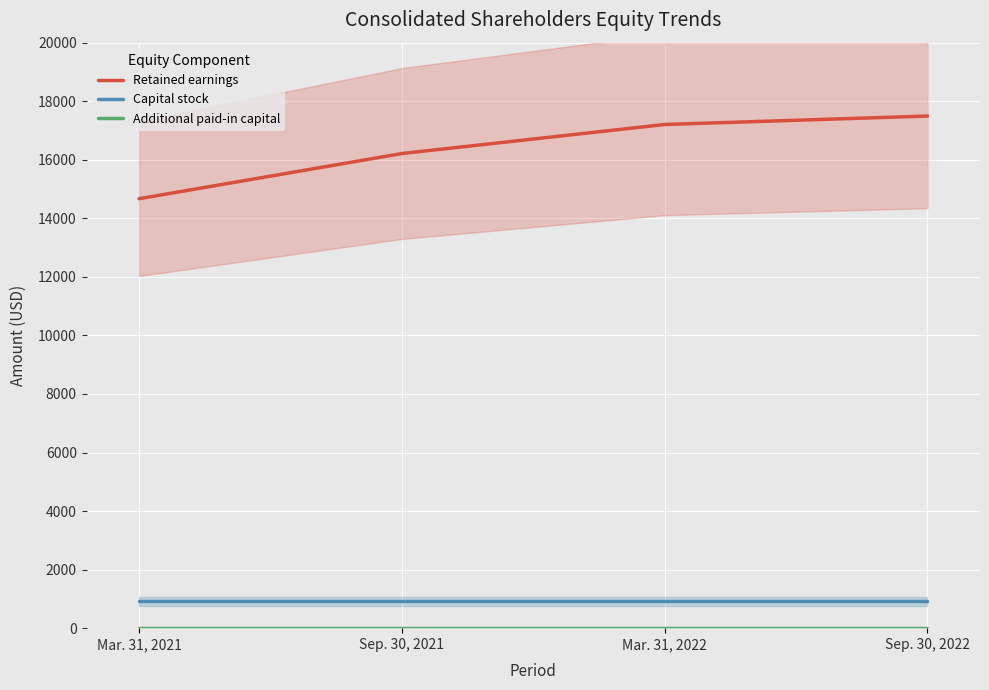

At which category is the sum across all series the highest?

Sep. 30, 2022